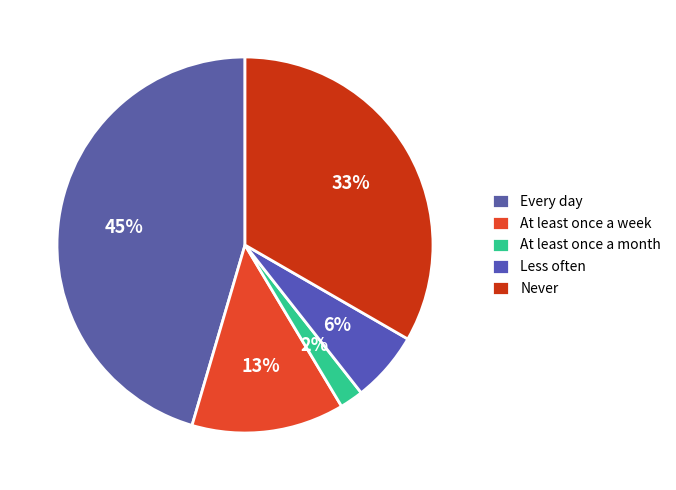

To the nearest percent, what is the combined percentage of Never and Every day?

79%